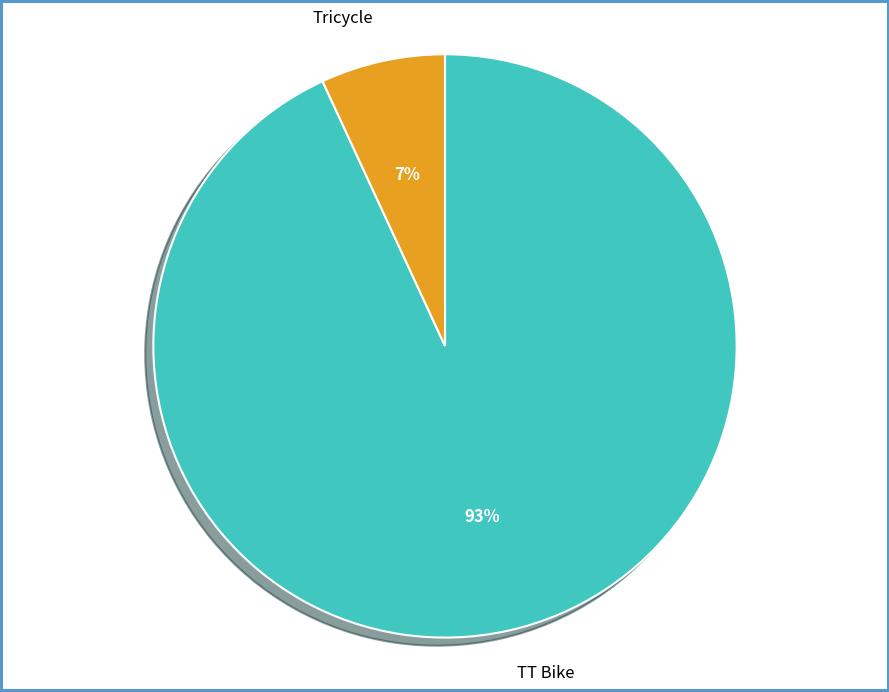

To the nearest percent, what percentage of the pie is Tricycle?

7%